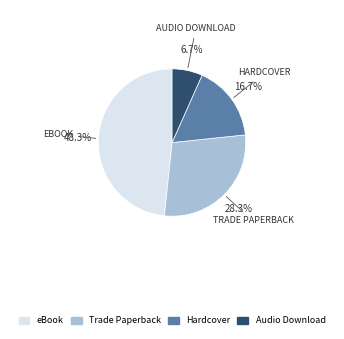

Rank the categories by value from highest to lowest.

eBook, Trade Paperback, Hardcover, Audio Download